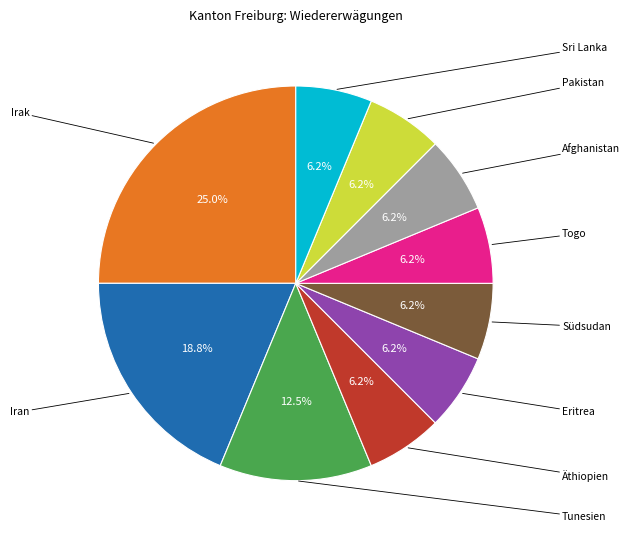

Is there any slice that represents more than half of the pie?

No